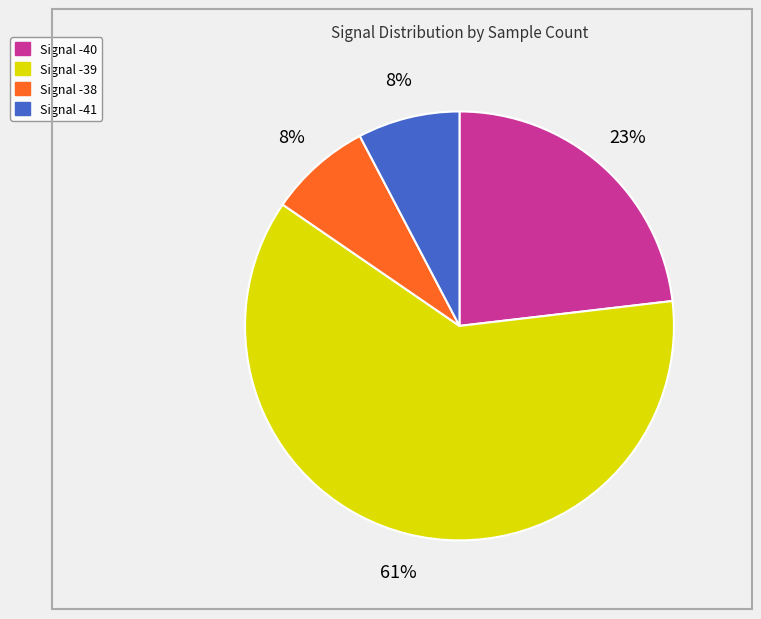

Does any single category account for the majority?

Yes